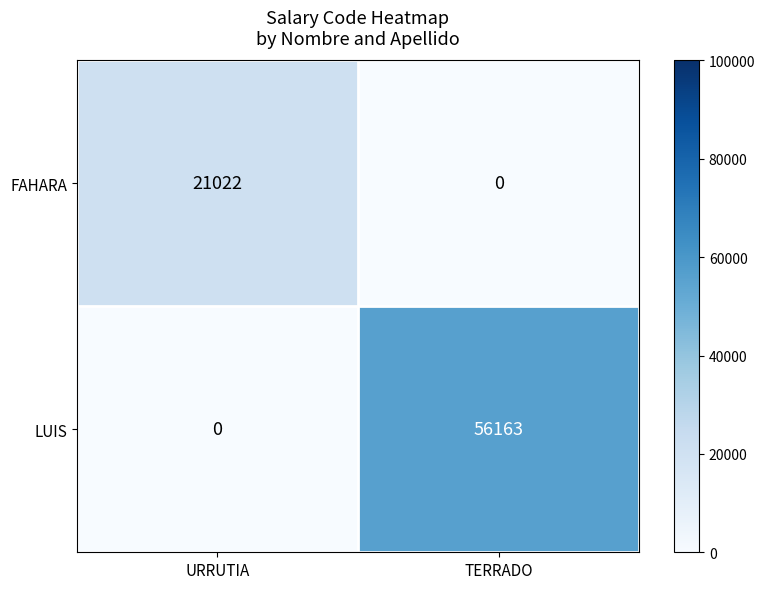

Reading left to right, what are all the values shown in this chart?

FAHARA: 21022	0
LUIS: 0	56163